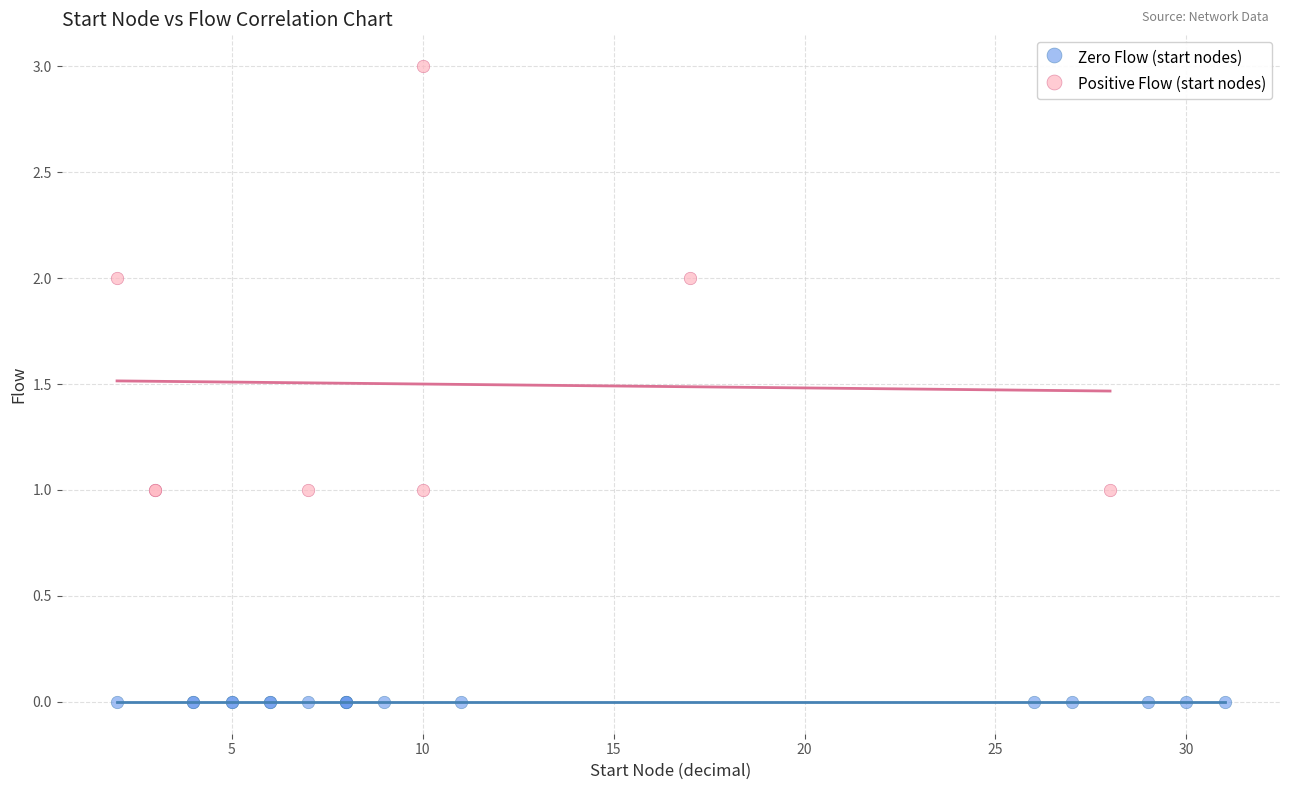

Which series contains the highest Y value?

Positive Flow (start nodes)